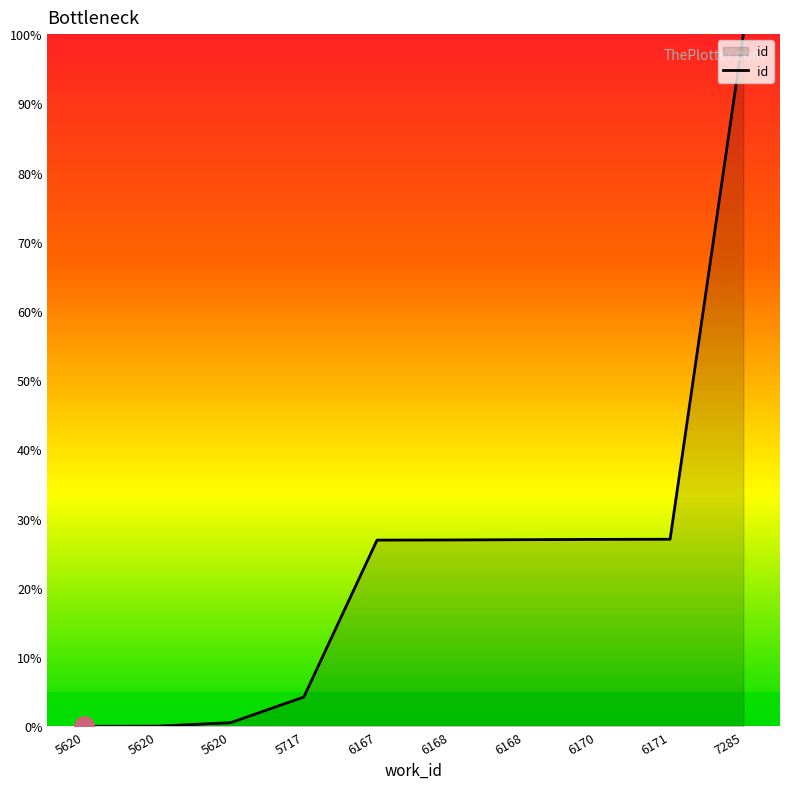

True or false: the data shows 12.1 at 6168.

False